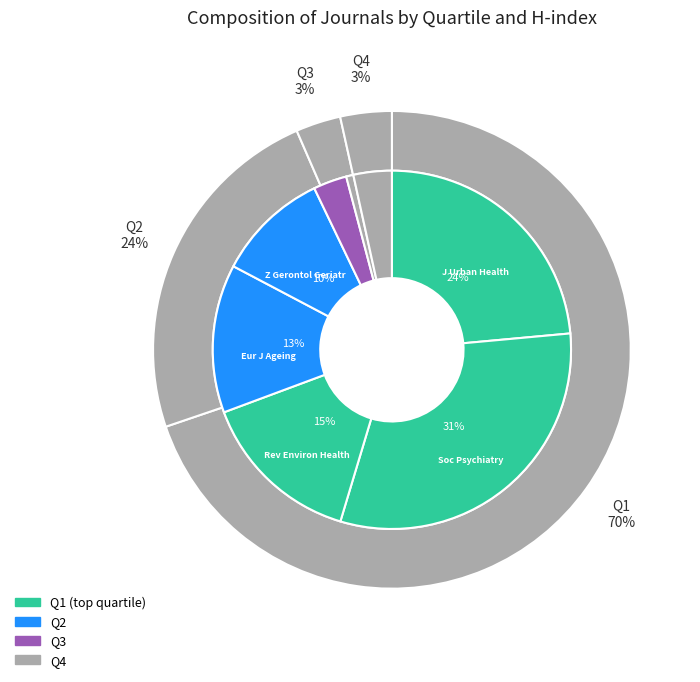

Is h_index_values the majority of the pie?

No